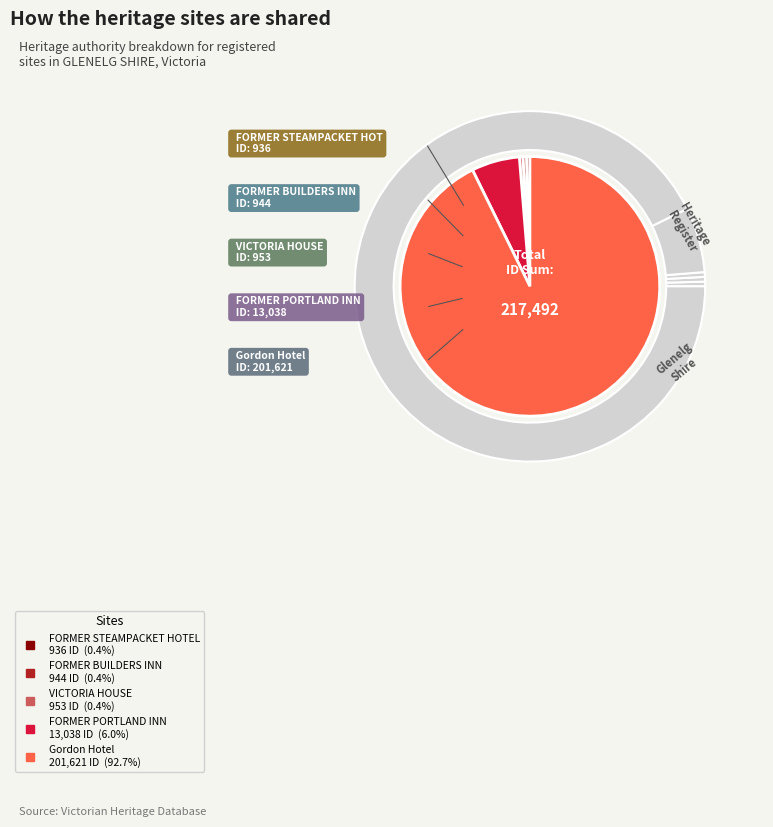

What is the smallest slice in the pie chart?

FORMER STEAMPACKET HOTEL